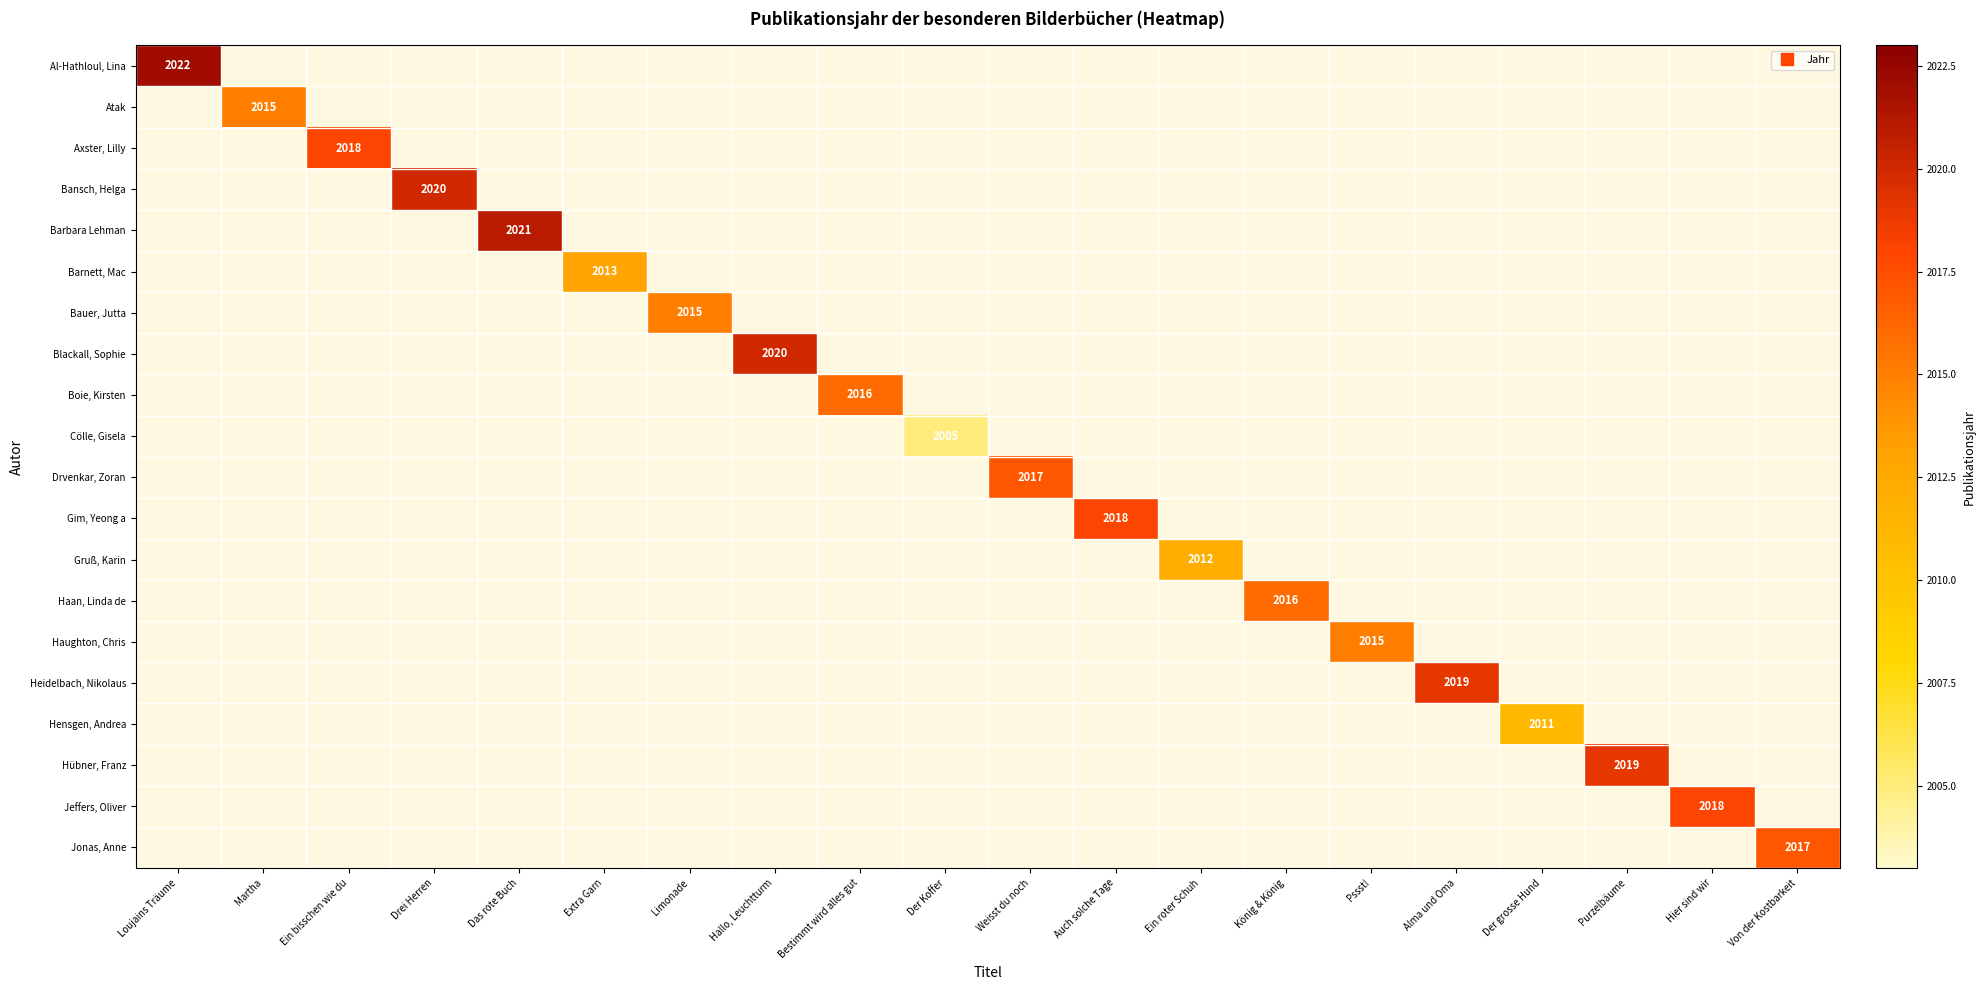

How many positive values does the Hensgen, Andrea series have?

1